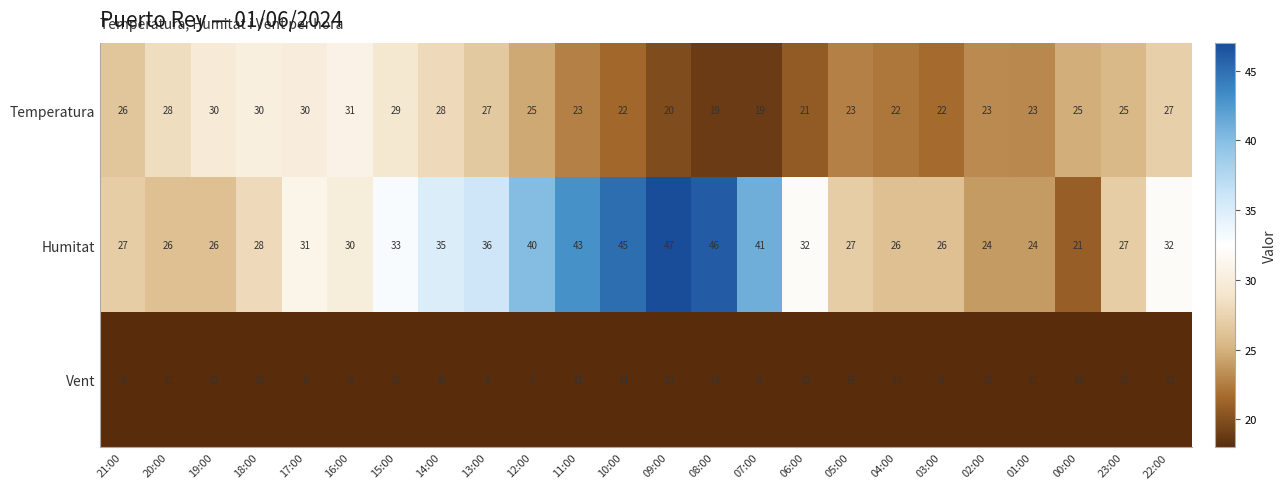

Which series has the widest spread of values?

Humitat